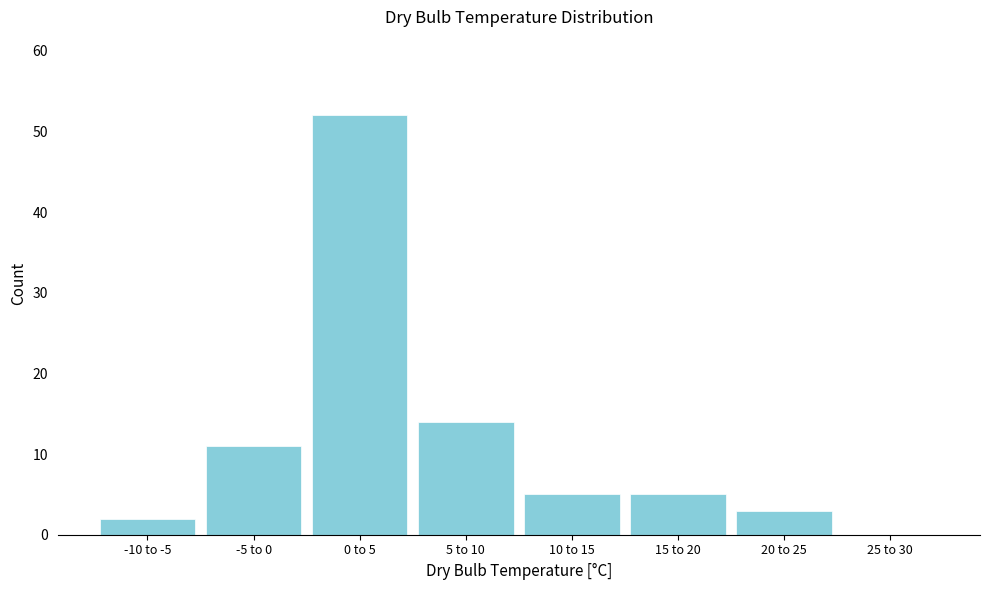

Reading left to right, extract all data points from this chart.

-10 to -5=2	-5 to 0=11	0 to 5=52	5 to 10=14	10 to 15=5	15 to 20=5	20 to 25=3	25 to 30=0